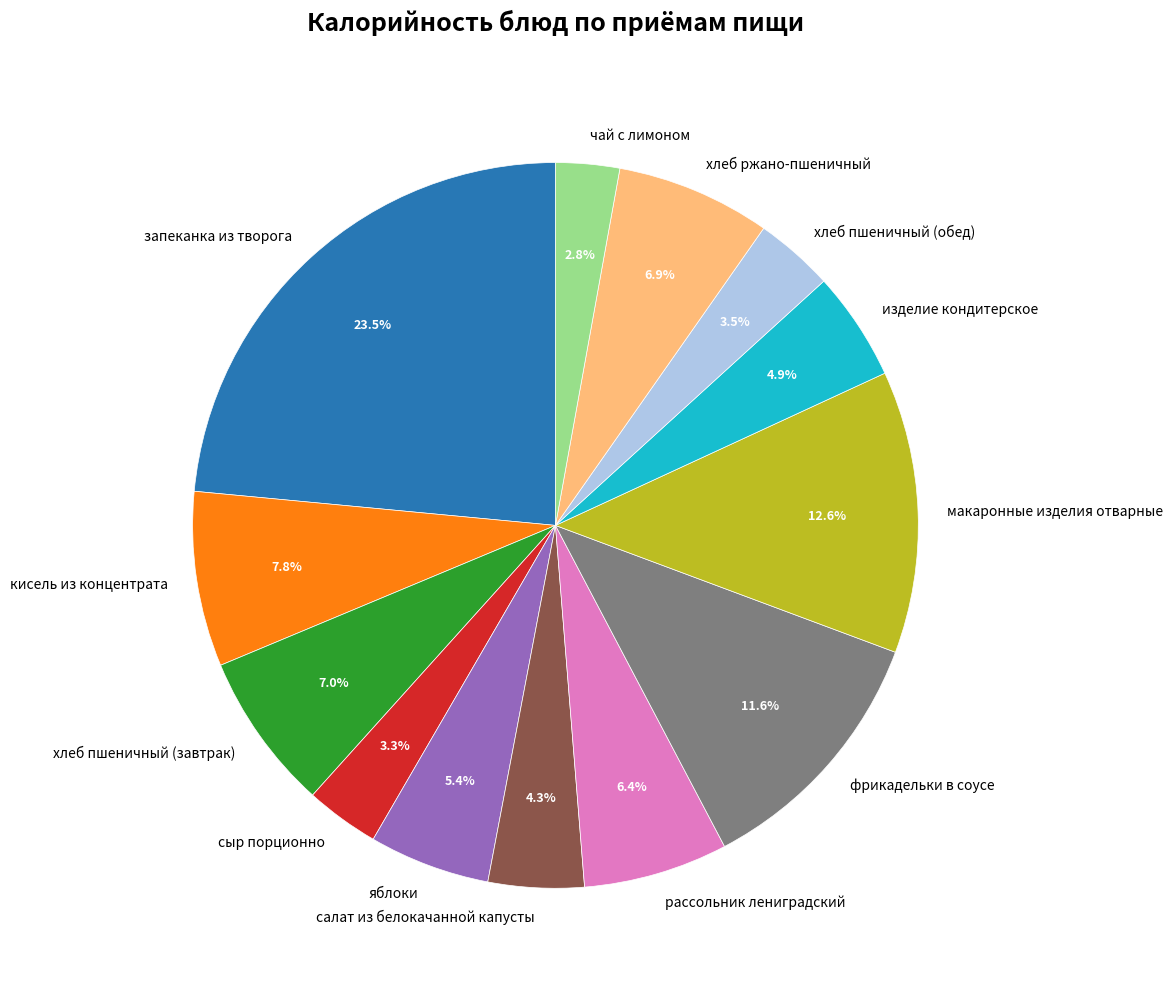

Does any single category account for the majority?

No